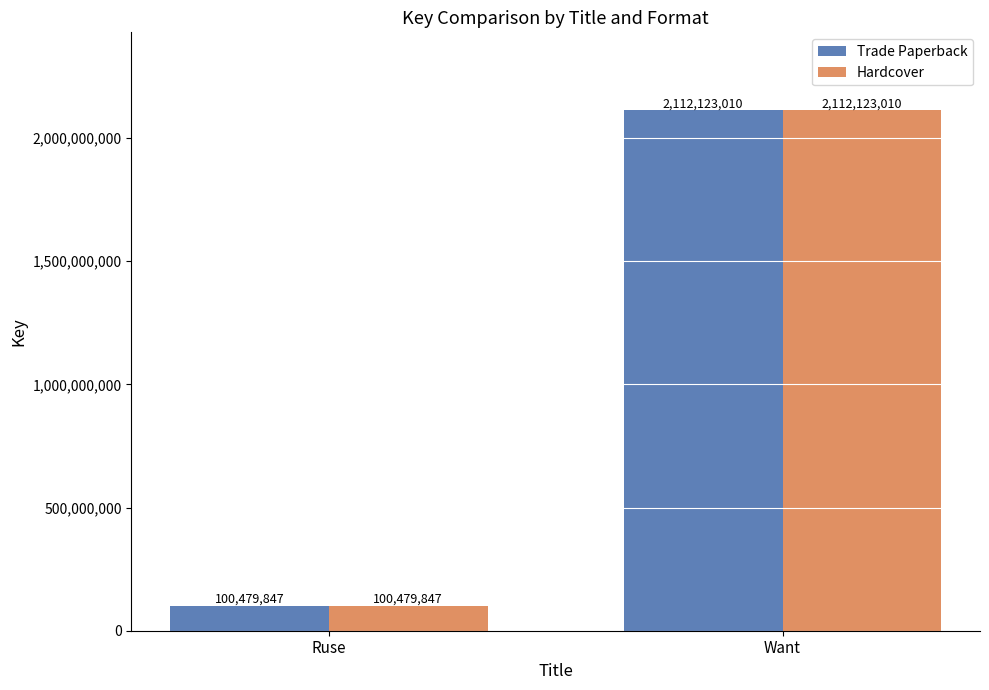

What is the value of the Hardcover bar at the 1st from the left?

100479847